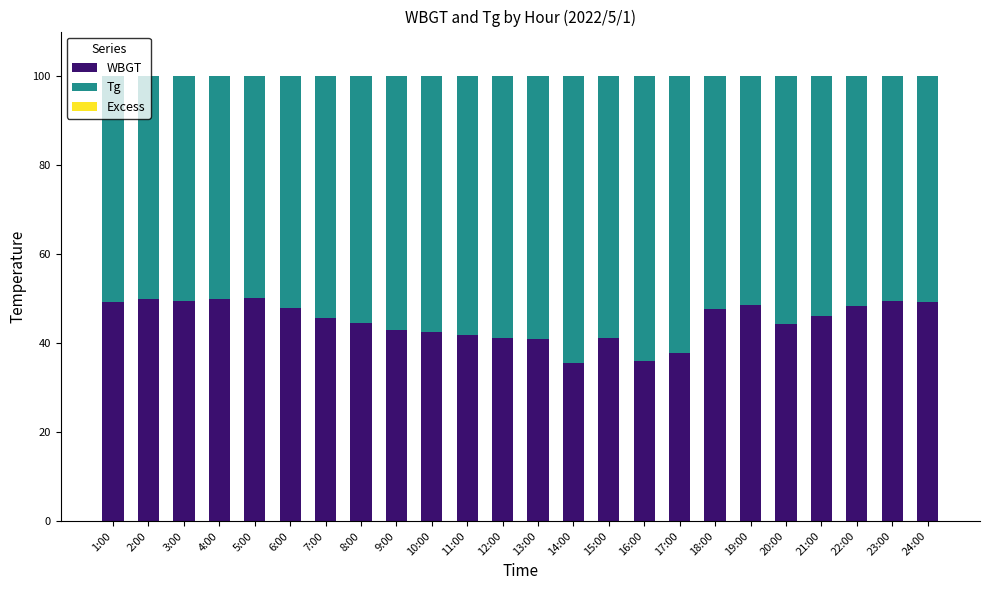

What is the total value across all series at 14:00?

100.0